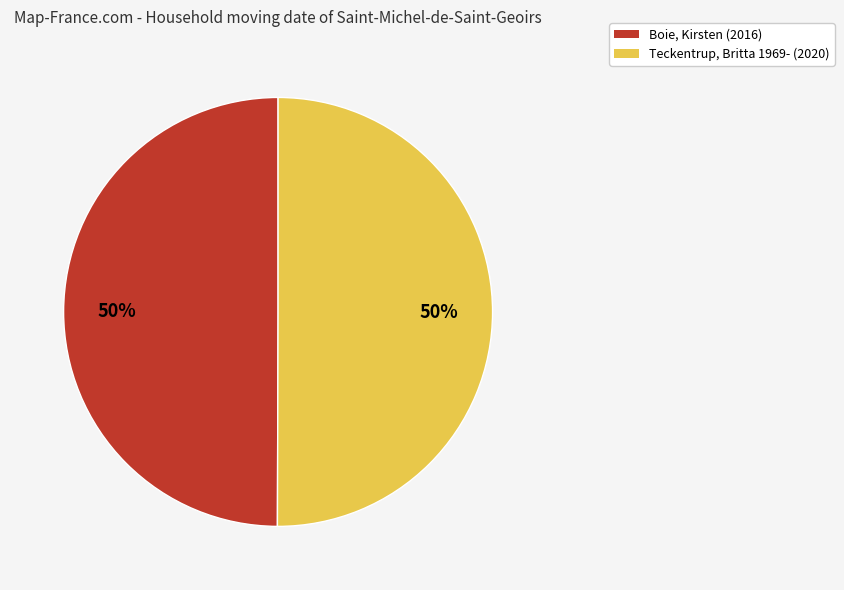

Is it true that Boie, Kirsten is 50% of the pie?

True